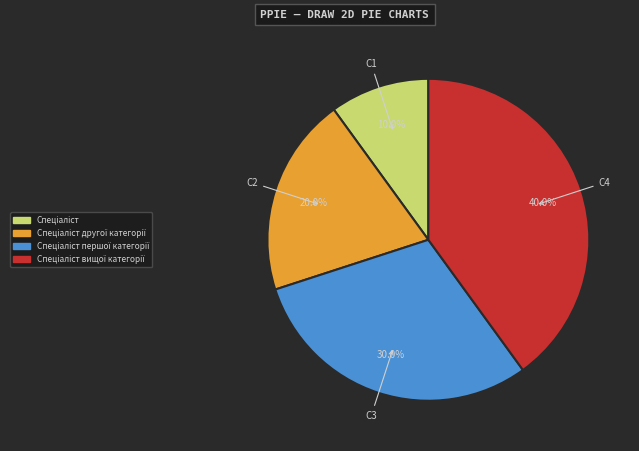

Is there any slice that represents more than half of the pie?

No